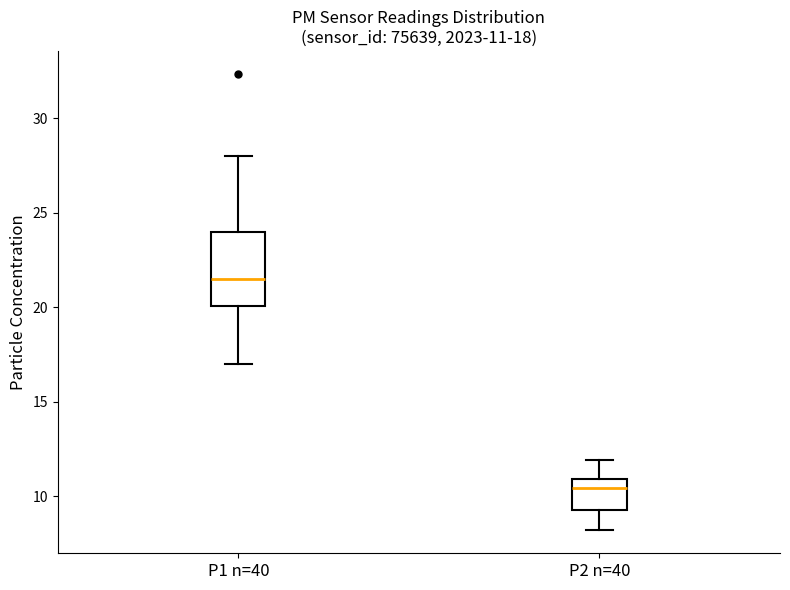

Which box's median line is the lowest?

P2 n=40